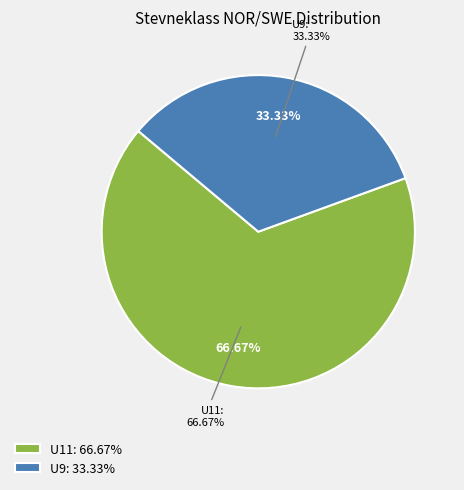

Is U9 the majority of the pie?

No